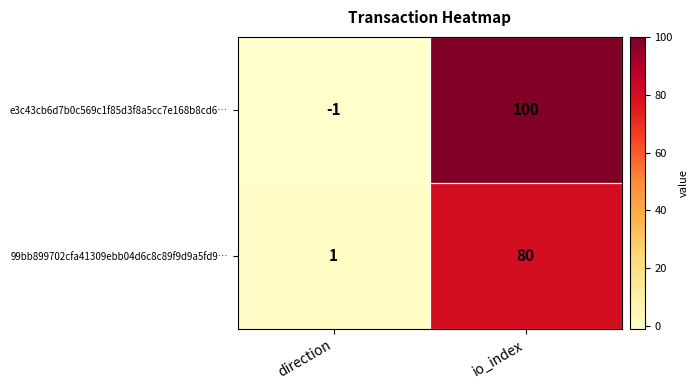

How many series are shown in this chart?

2